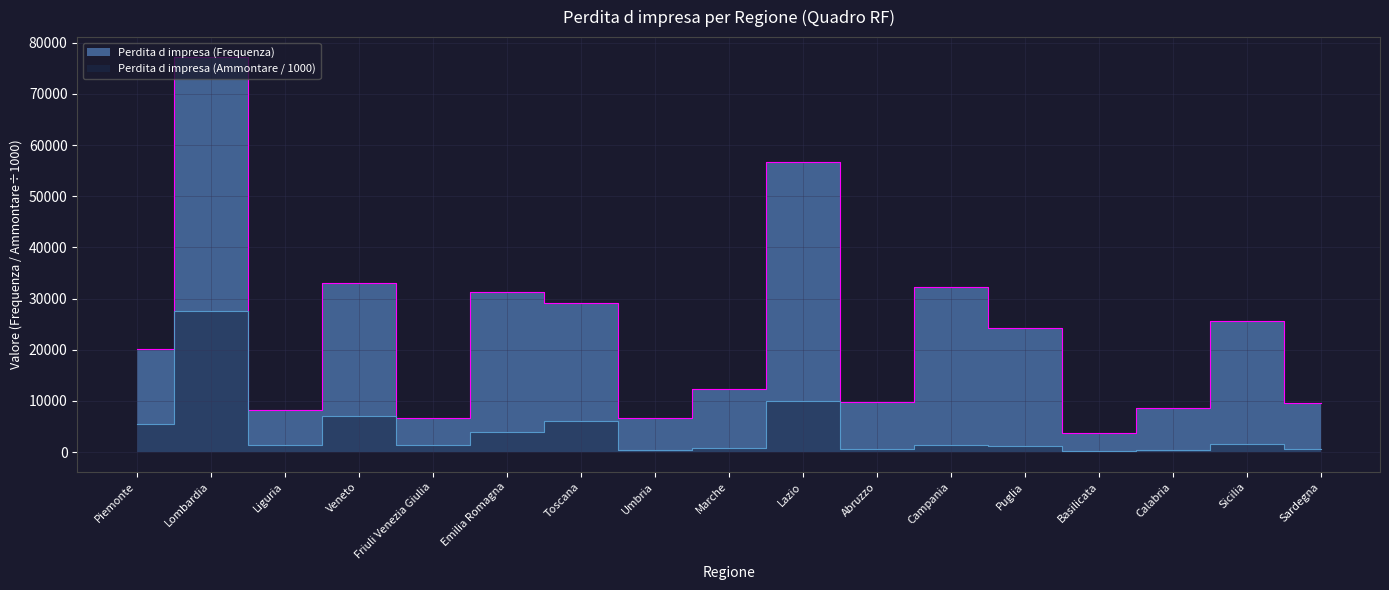

List the series in order of their peak value, lowest first.

Perdita d impresa (Ammontare), Perdita d impresa (Frequenza)